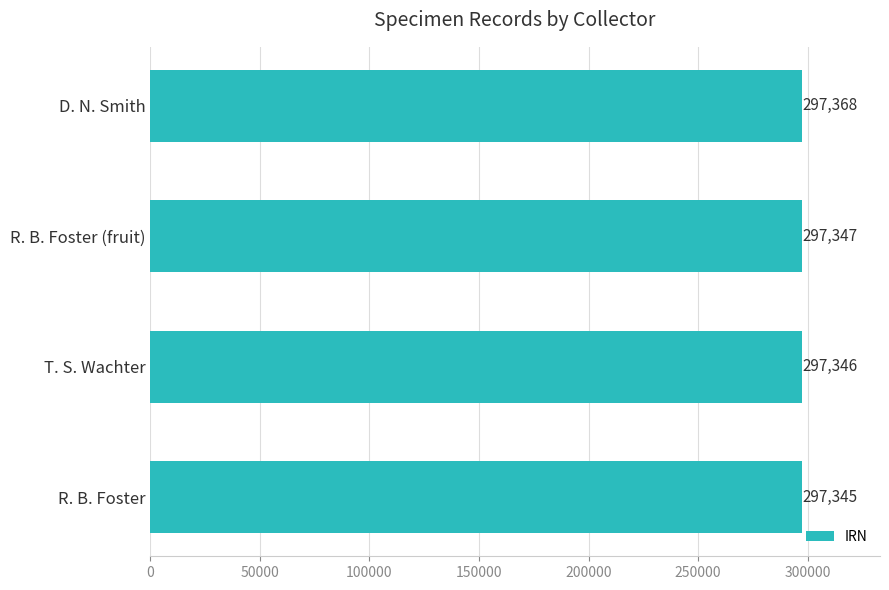

Is it true that the value at T. S. Wachter is 297346?

True